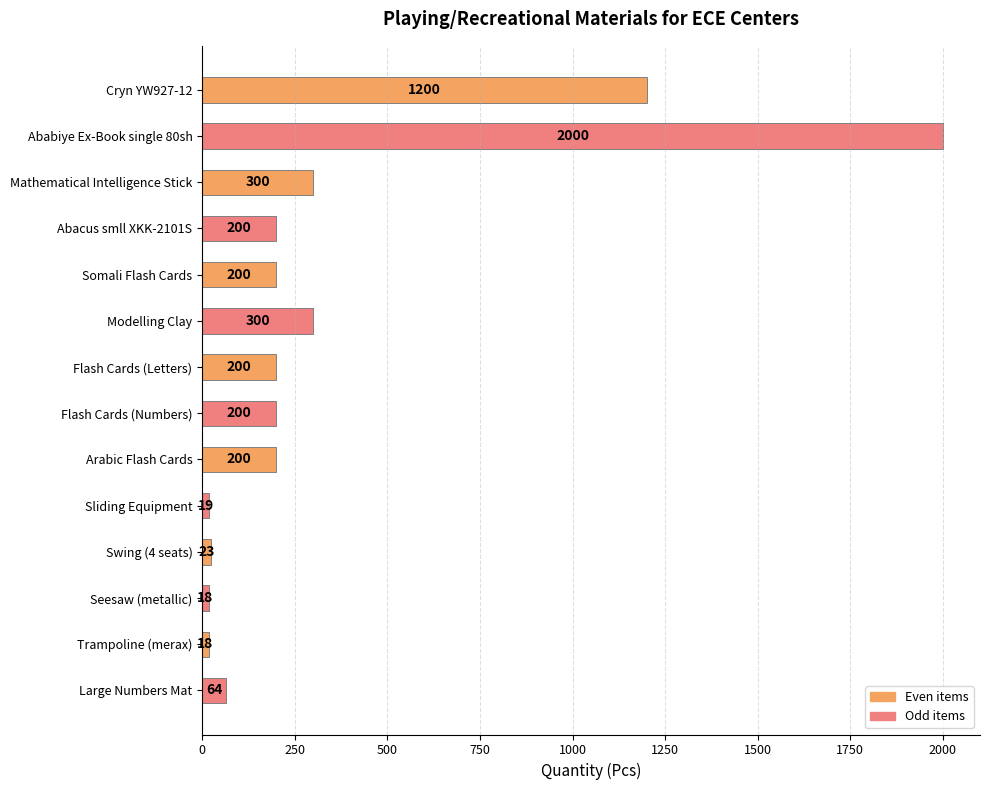

The value at Flash Cards (Letters) is 200. True or false?

True